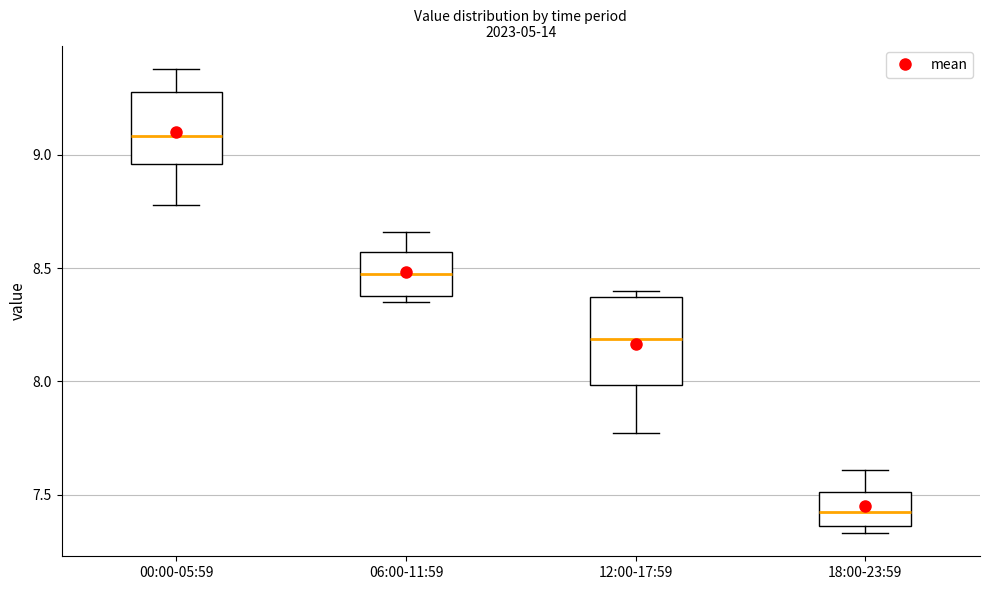

Reading left to right, transcribe this box plot: for each box, give where its median line is, the range the box spans, and where its two whiskers end, as read against the y-axis. The values are not printed on the chart, so give them approximately, as read against the axis.

00:00-05:59: median 9.10, box 8.95 to 9.30, whiskers 8.80 to 9.40
06:00-11:59: median 8.50, box 8.40 to 8.55, whiskers 8.35 to 8.65
12:00-17:59: median 8.20, box 8.00 to 8.35, whiskers 7.75 to 8.40
18:00-23:59: median 7.45, box 7.35 to 7.50, whiskers 7.35 (just below the box's lower edge) to 7.60